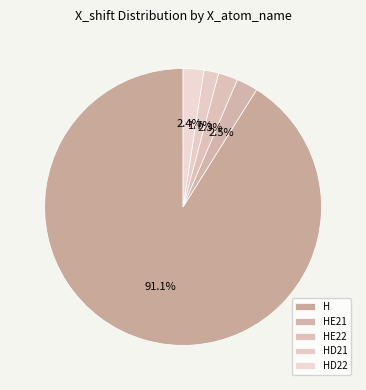

Rank the categories by value from highest to lowest.

H, HE21, HE22, HD22, HD21